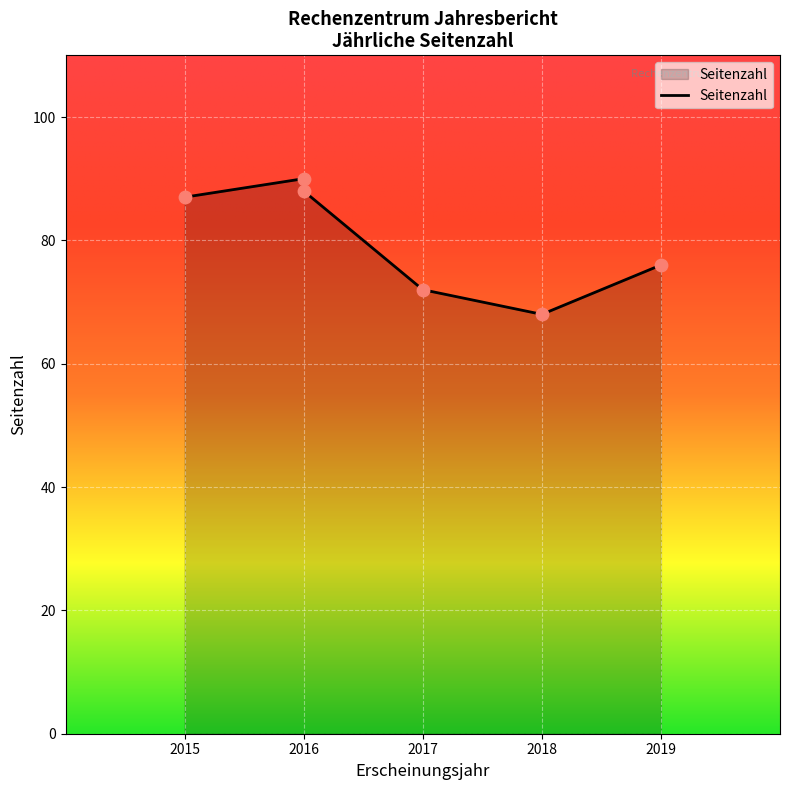

What is the change in value from 2018 to 2019?

+8